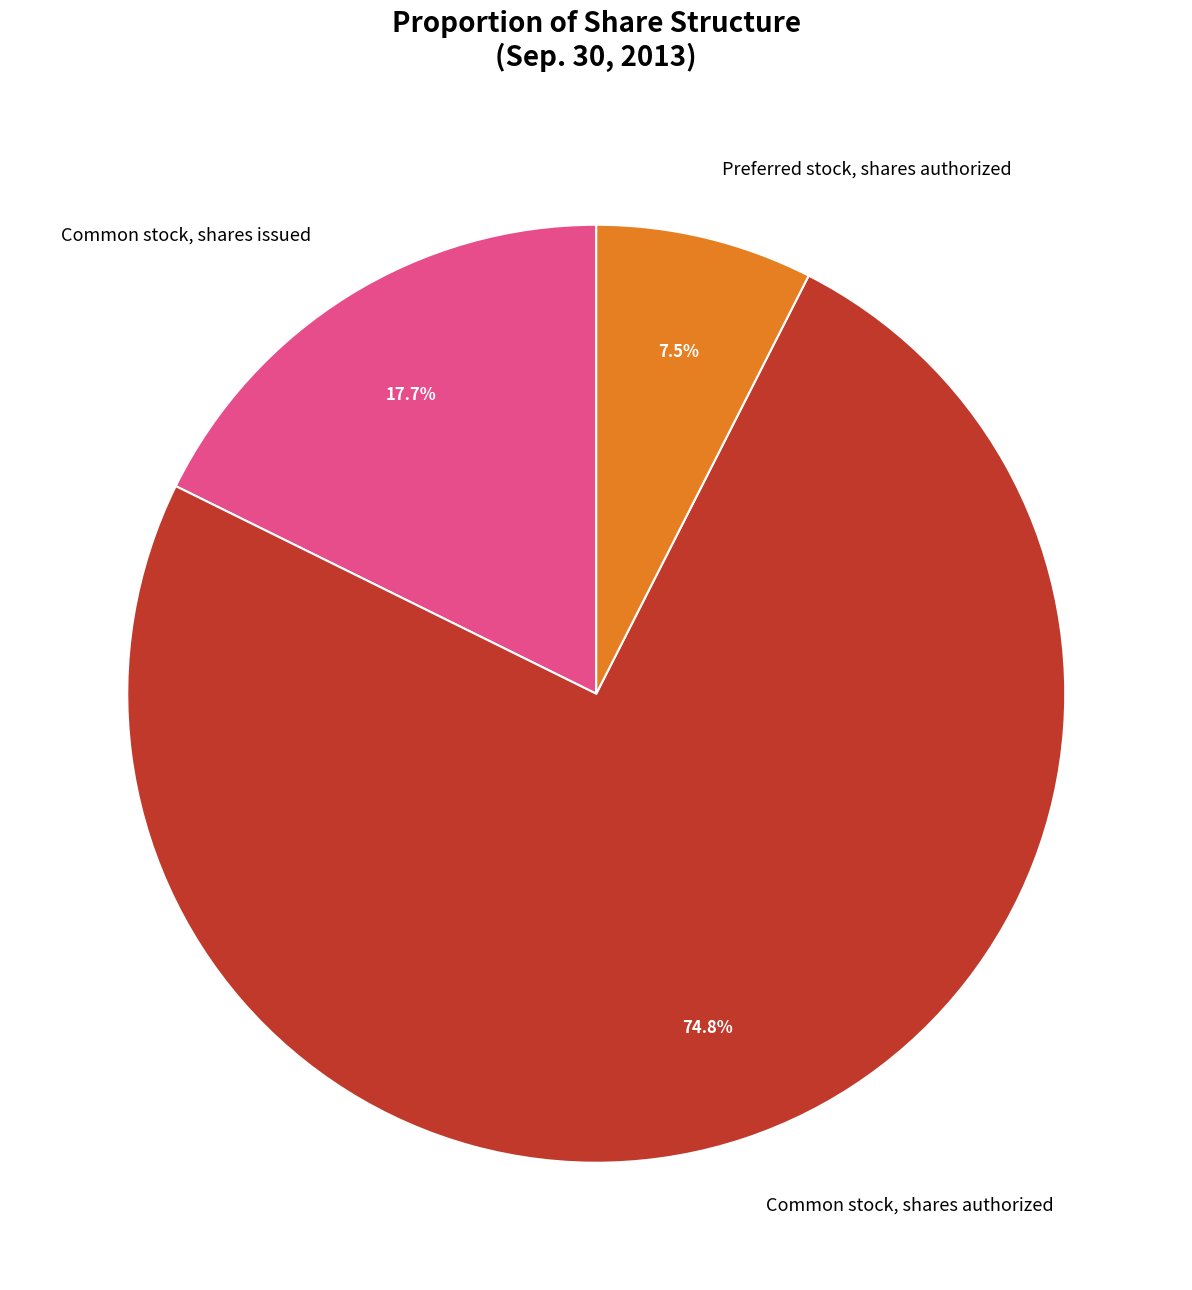

How many segments does this pie chart have?

3